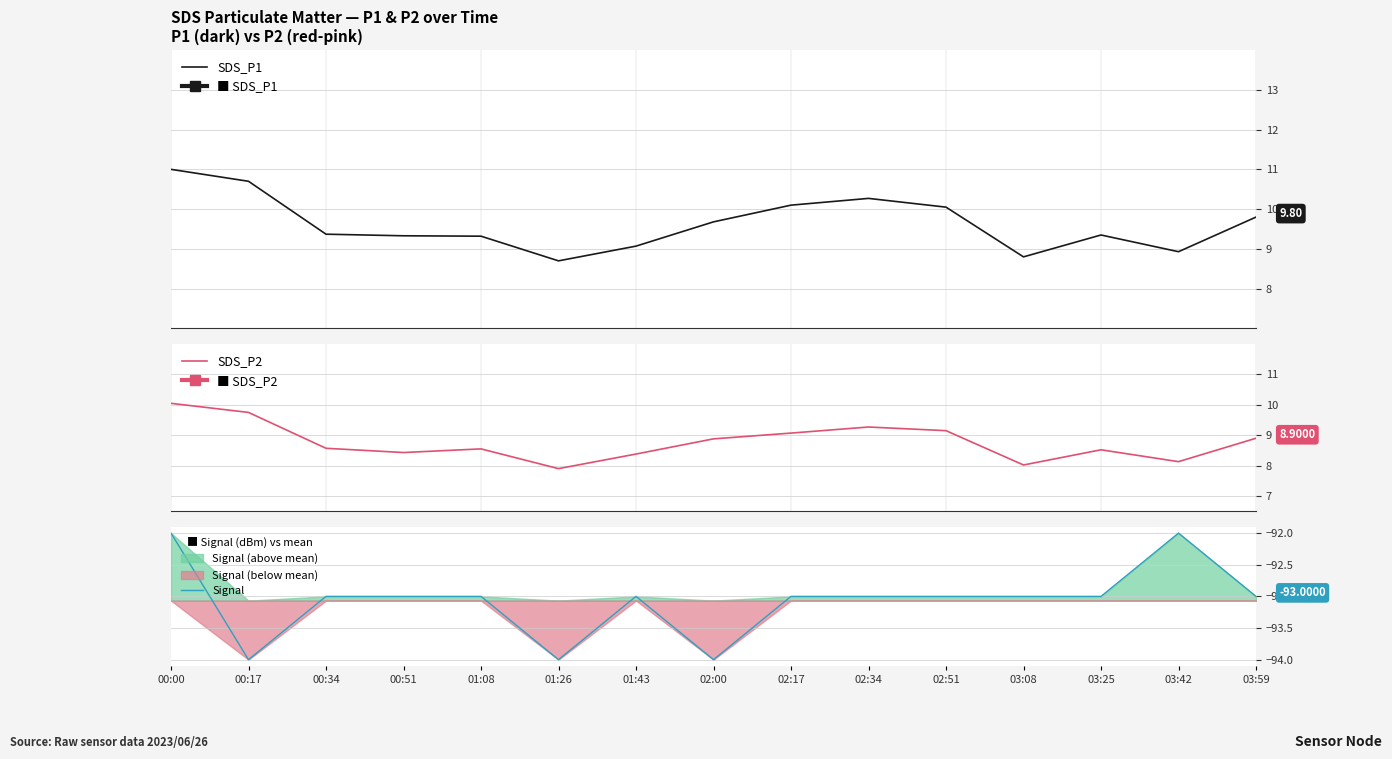

Rank the series at 03:25 from highest to lowest value.

SDS_P1, SDS_P2, Signal